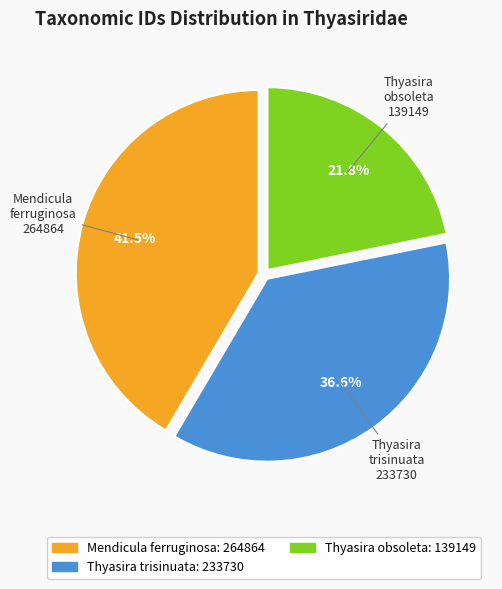

Combined, what portion of the pie is Thyasira obsoleta and Thyasira trisinuata?

58.5%